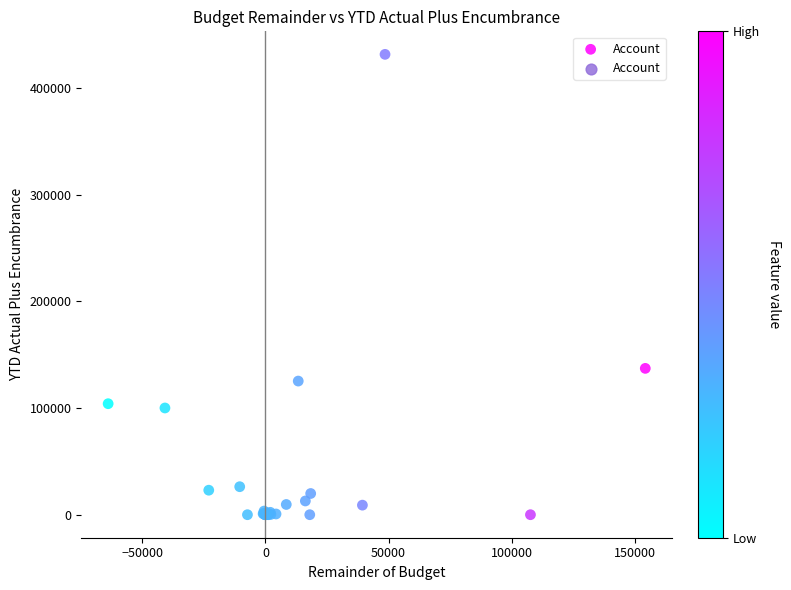

What Y value in the scatter plot is closest to 215864?

137239.5